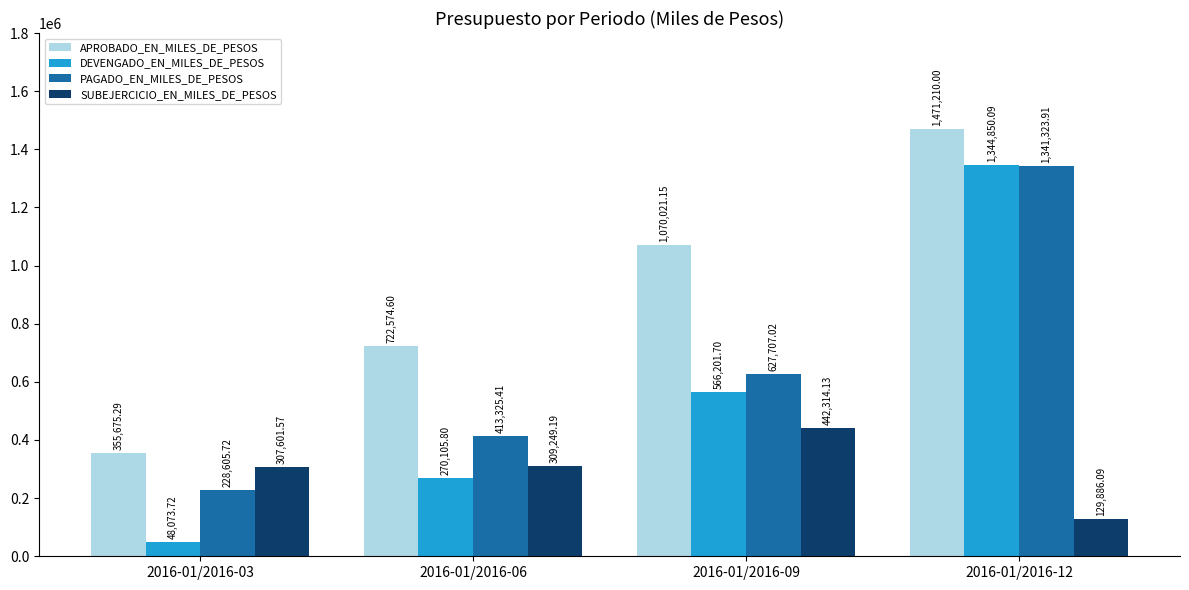

What is the difference between the second highest and minimum values in the SUBEJERCICIO_EN_MILES_DE_PESOS series?

179363.1